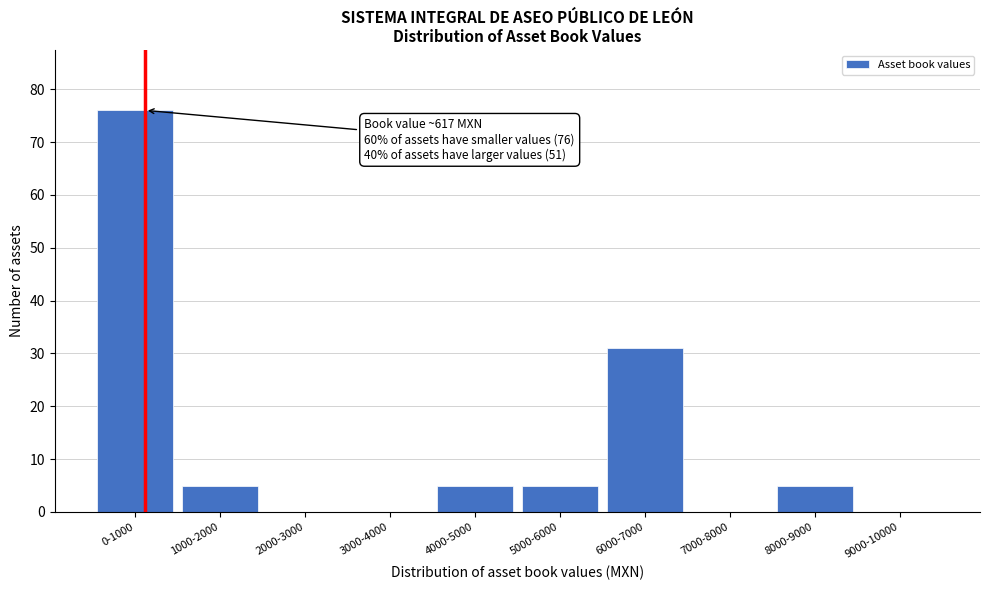

Reading left to right, extract all data points from this chart.

0-1000=76	1000-2000=5	2000-3000=0	3000-4000=0	4000-5000=5	5000-6000=5	6000-7000=31	7000-8000=0	8000-9000=5	9000-10000=0